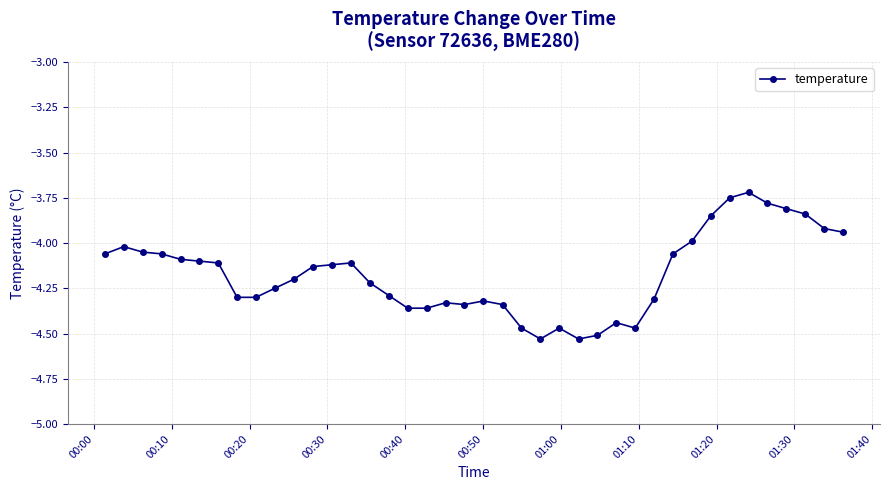

True or false: the data has more than 0 interior local peaks.

True